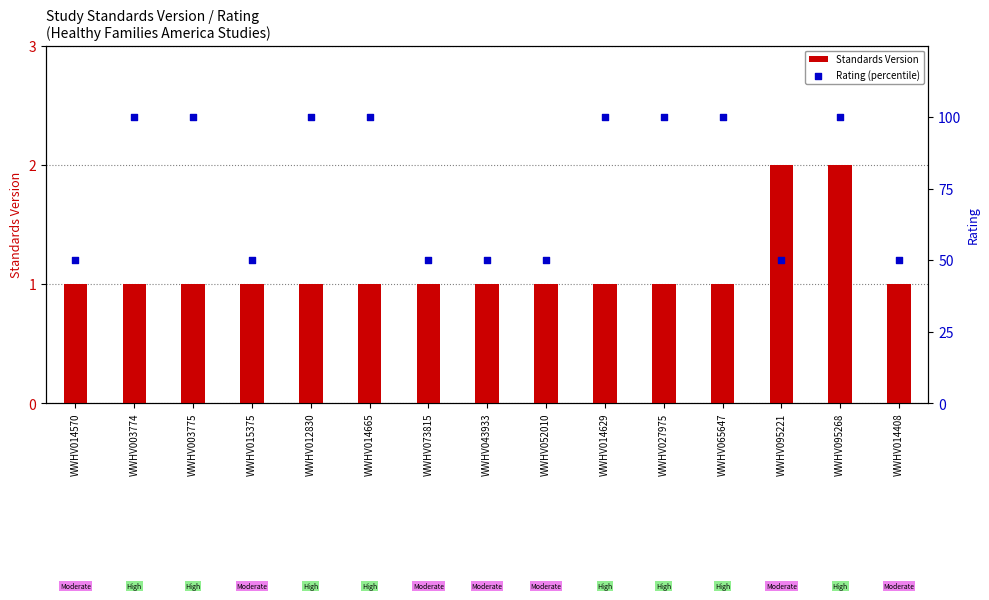

What is the total value across all series at WWHV012830?

101